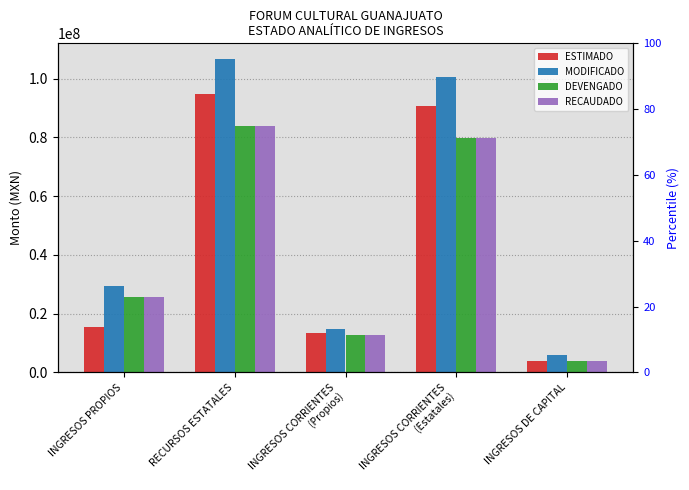

At INGRESOS PROPIOS, list the series in order from smallest to largest.

DEVENGADO, ESTIMADO, RECAUDADO, MODIFICADO